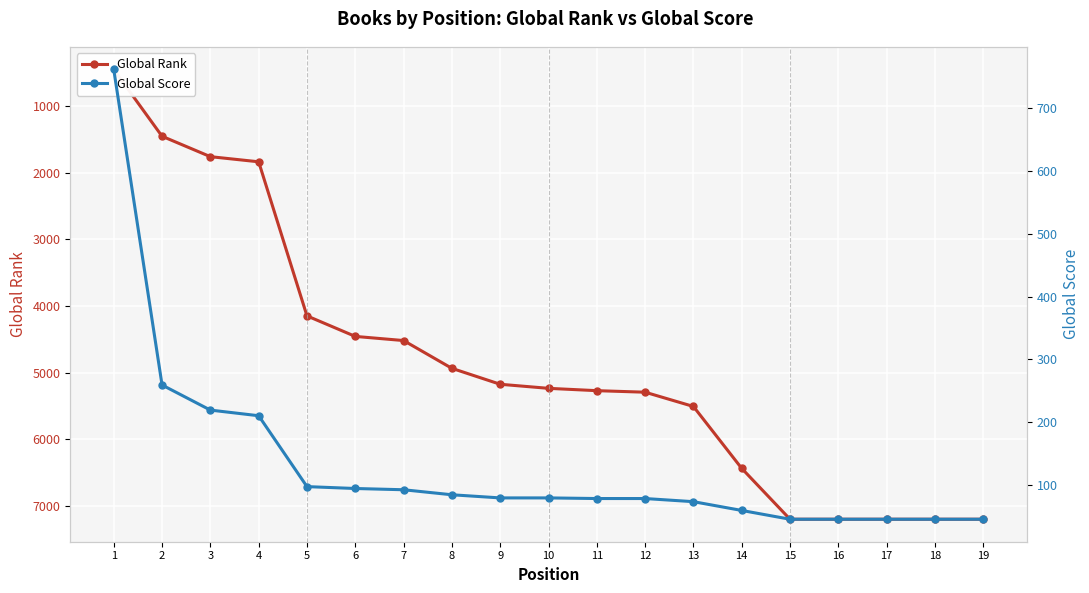

What is the value of the Global Rank point at the 7th from the left?

4518